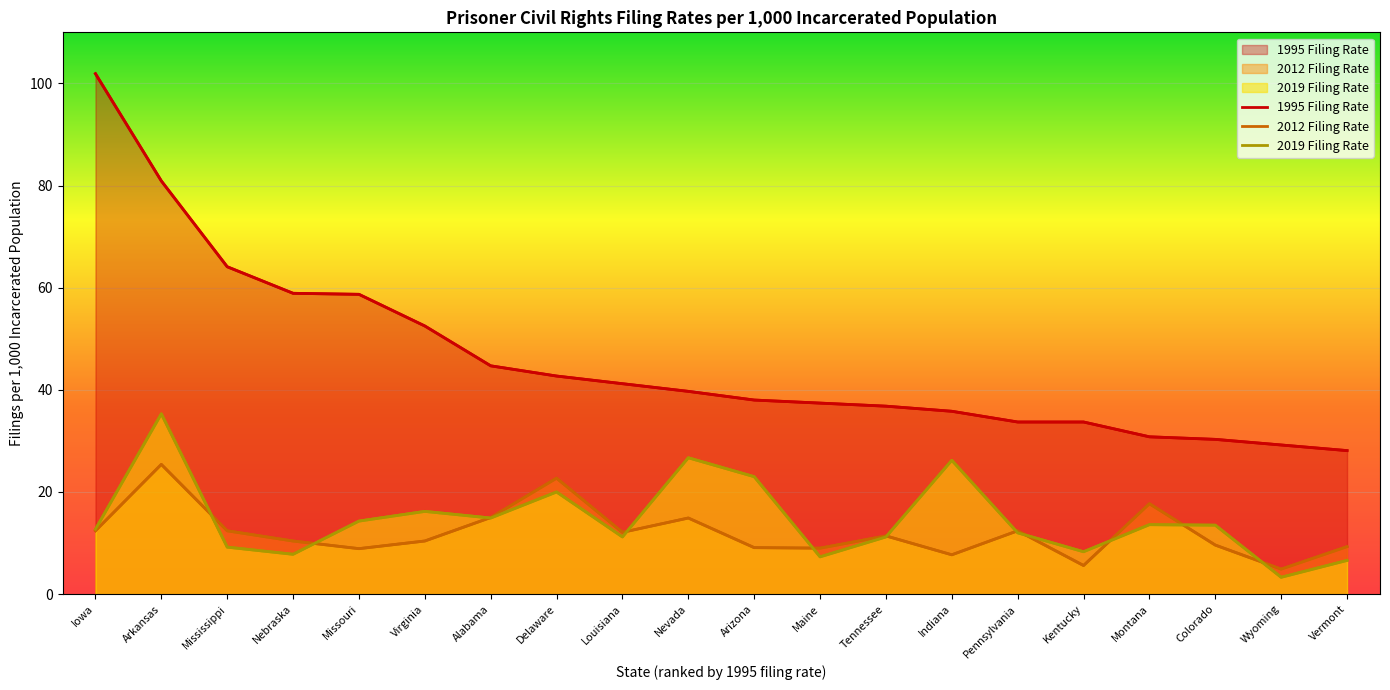

The 2019 Filing Rate series shows 23.4 at Colorado. True or false?

False